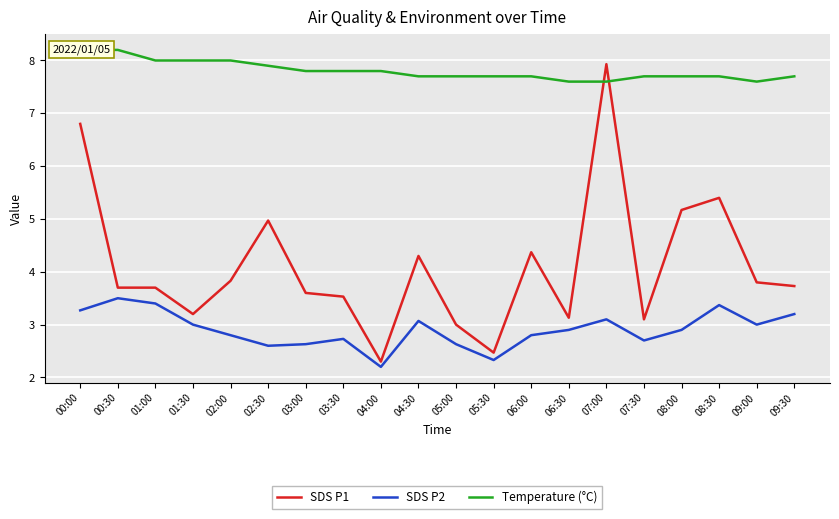

At 08:30, list the series in order from largest to smallest.

Temperature (°C), SDS P1, SDS P2